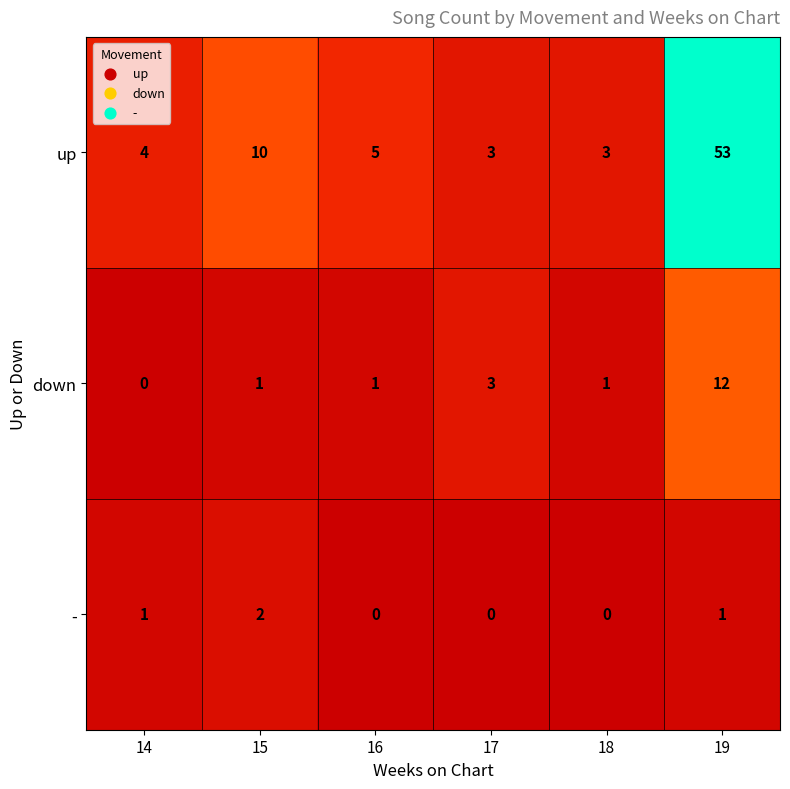

What is the sum of all - values?

4